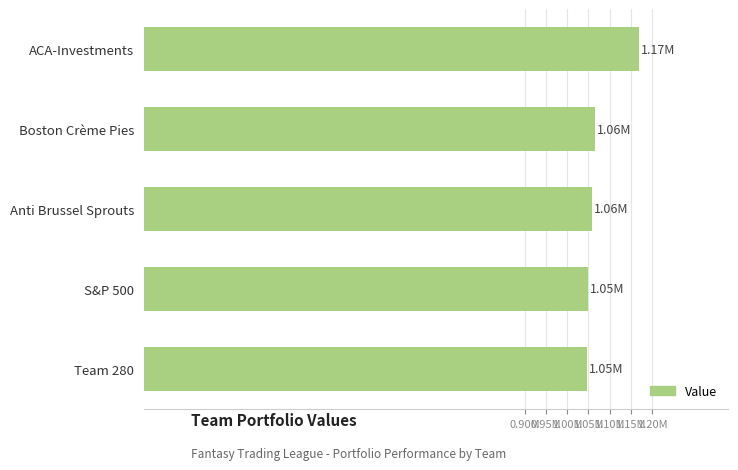

Are the bars horizontal?

Yes